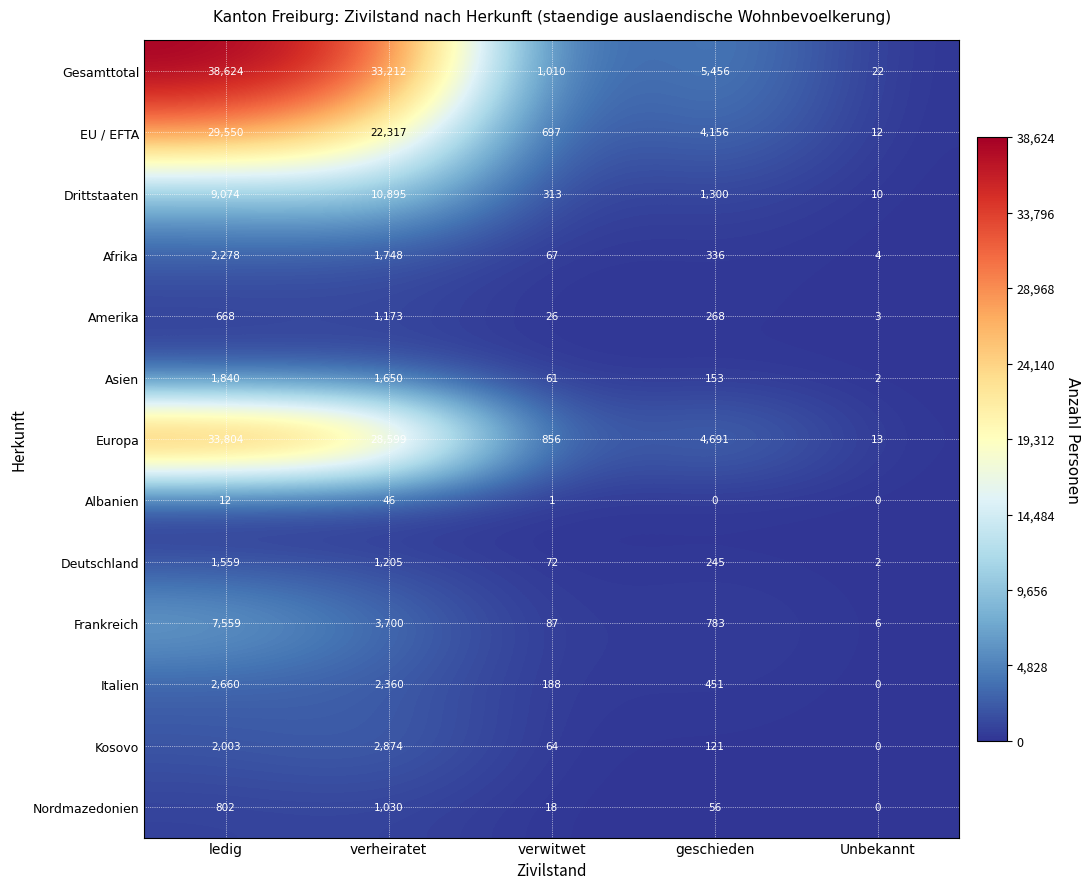

What value does the Europa series have at verwitwet?

856